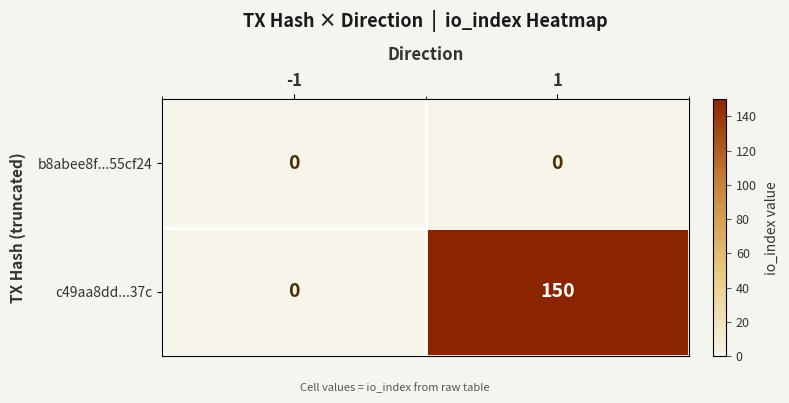

Reading left to right, what are all the values shown in this chart?

b8abee8f...55cf24: 0	0
c49aa8dd...37c: 0	150